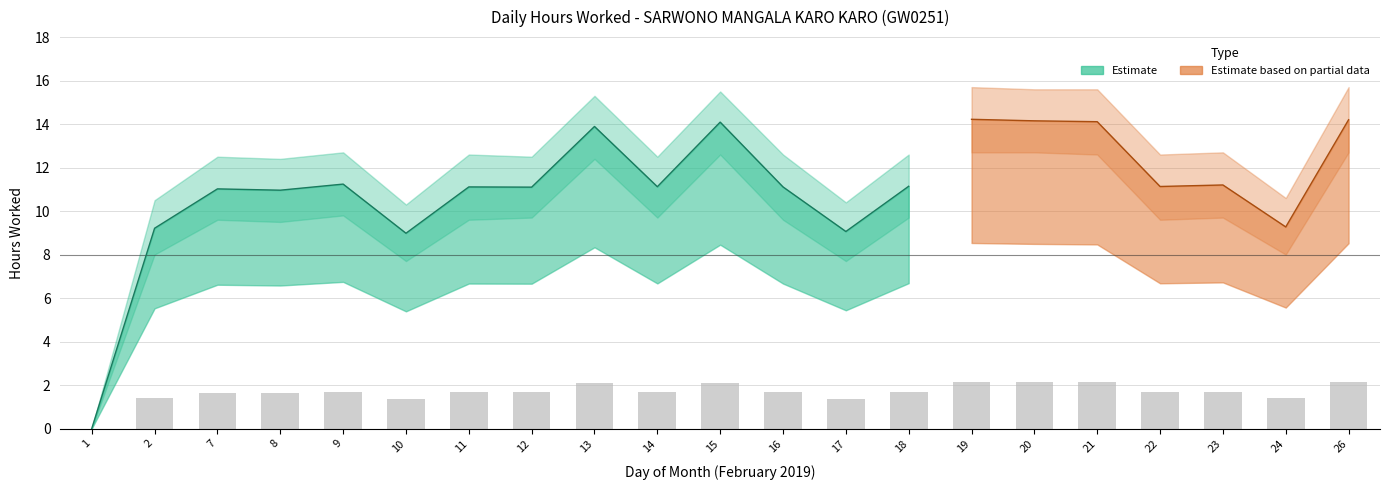

Is the value of Break Total at 14 greater than the value of Hours Upper at 24?

No